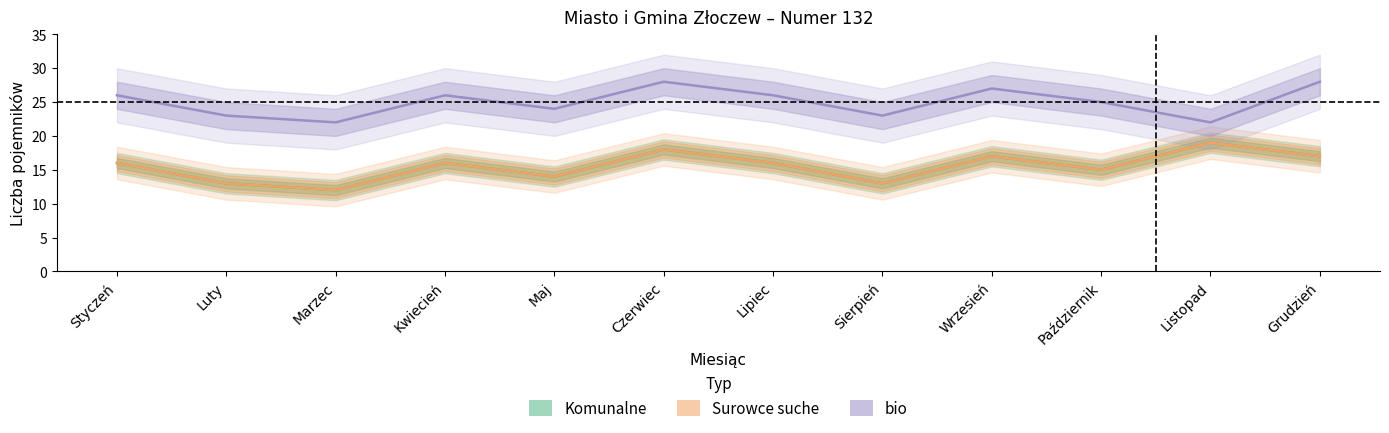

Which series changed the most between Marzec and Czerwiec?

Komunalne